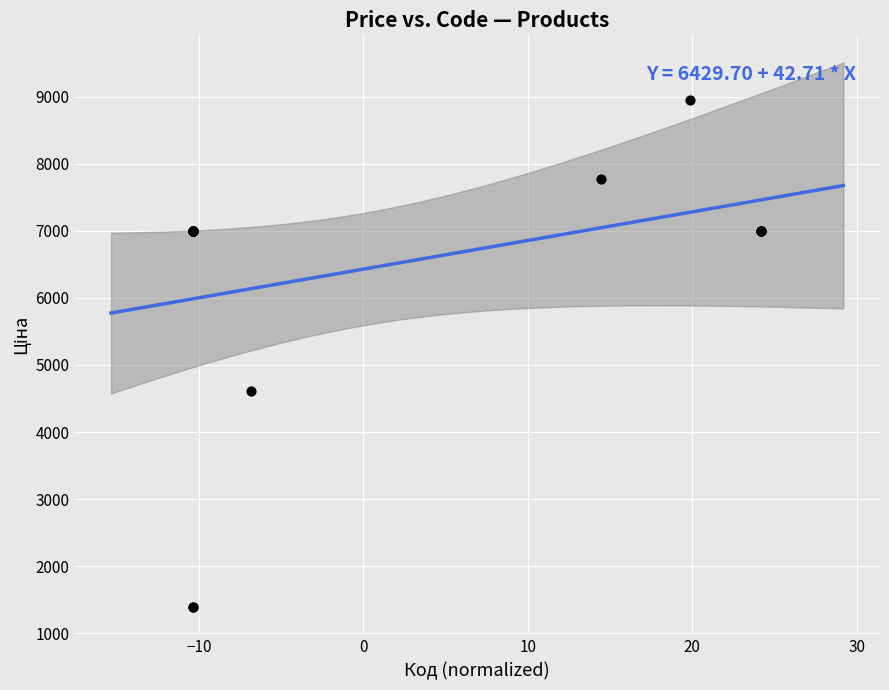

What Y value in the scatter plot is closest to 5172?

4612.5